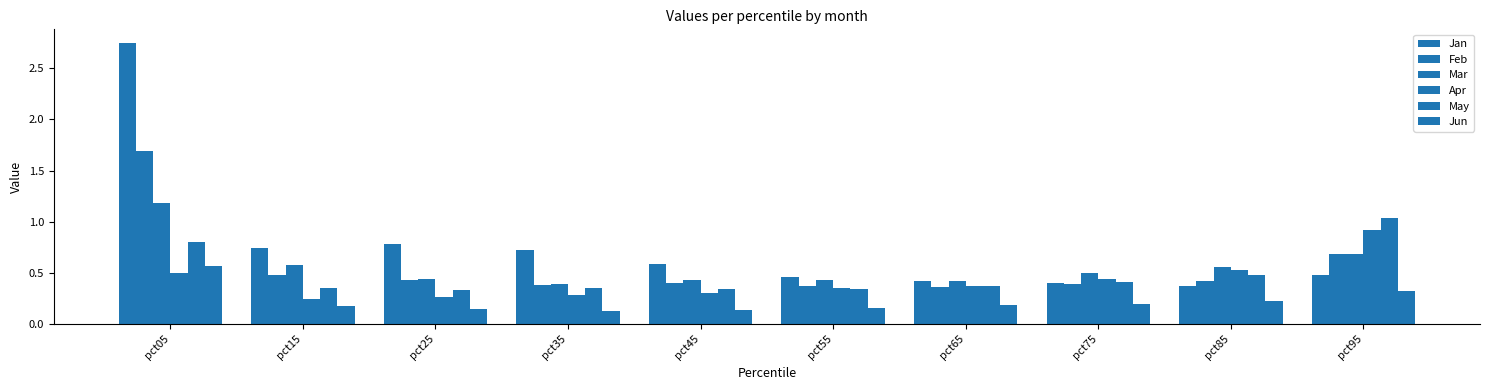

What is the difference between the second highest and second lowest values in the Feb series?

0.3